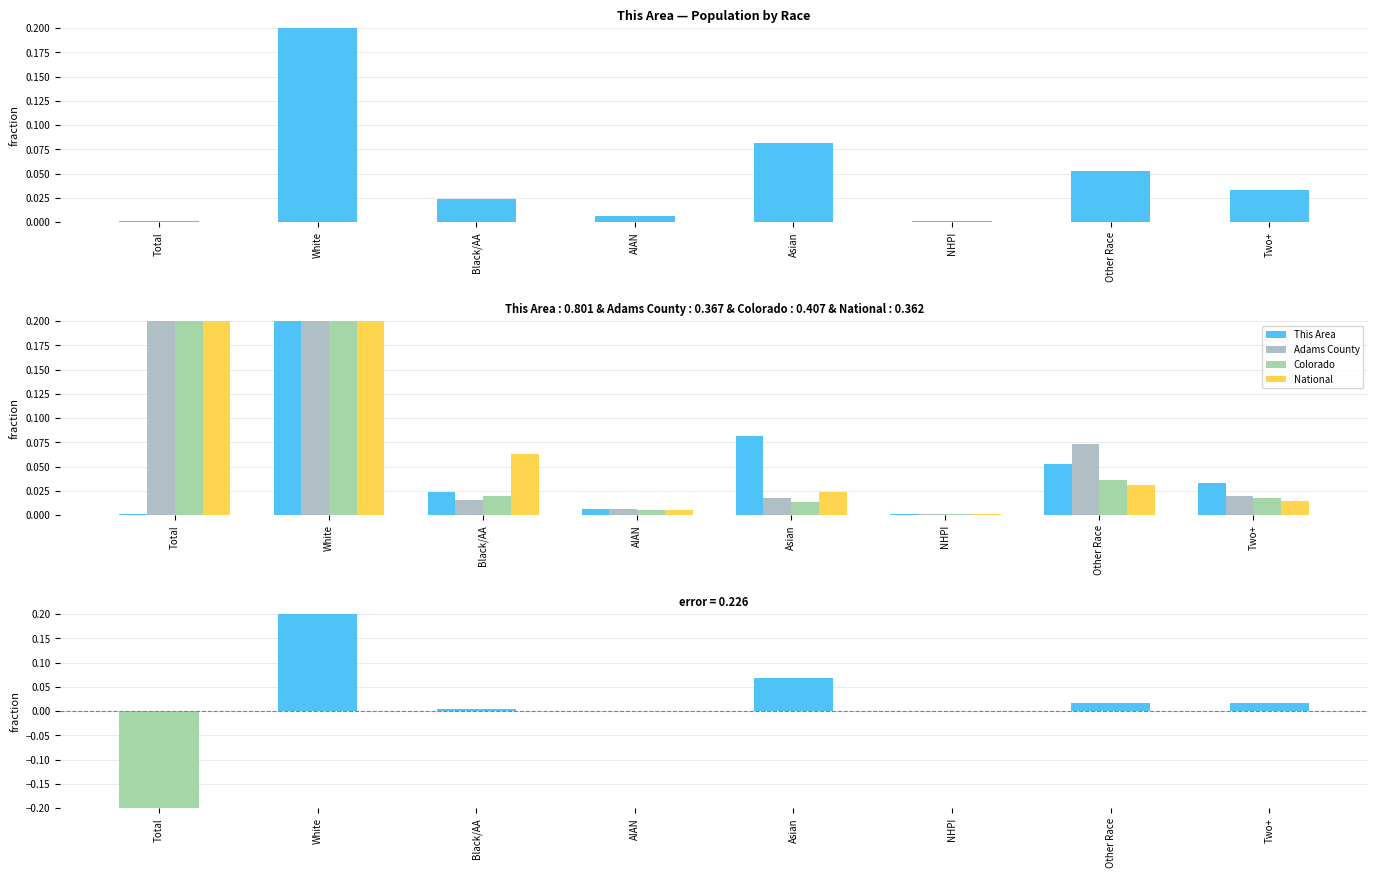

Which series changed the most between Total and NHPI?

Colorado